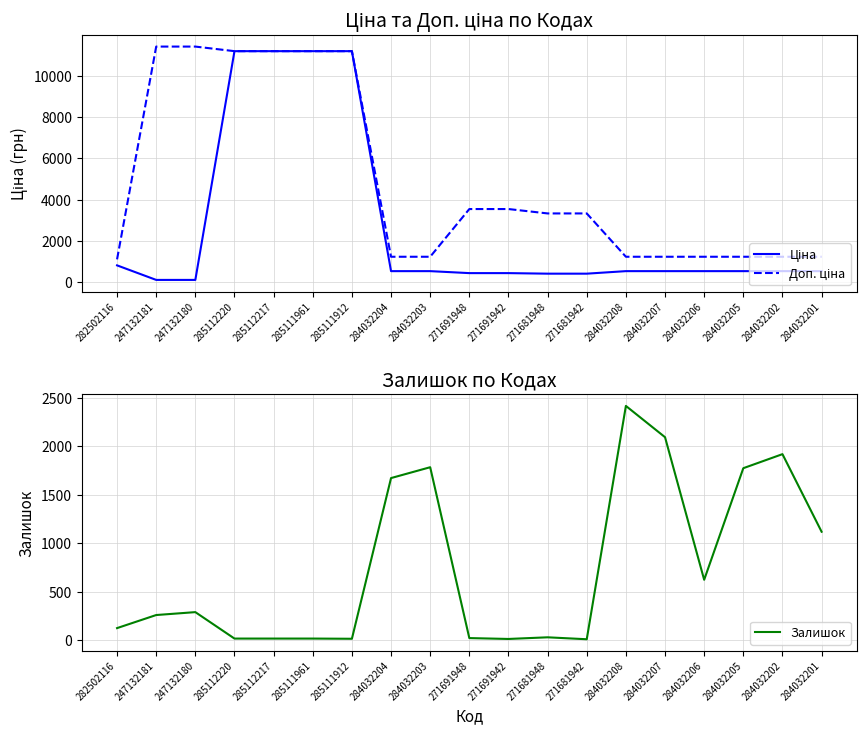

Reading right to left, extract all data points from this chart.

Ціна: 284032201=539.0	284032202=539.0	284032205=539.0	284032206=539.0	284032207=539.0	284032208=539.0	271681942=416.6	271681948=416.6	271691942=443.1	271691948=443.1	284032203=539.0	284032204=539.0	285111912=11188.2	285111961=11188.2	285112217=11188.2	285112220=11188.2	247132180=114.1	247132181=114.1	282502116=818.5
Доп. ціна: 284032201=1235.4	284032202=1235.4	284032205=1235.4	284032206=1235.4	284032207=1235.4	284032208=1235.4	271681942=3332.5	271681948=3332.5	271691942=3545.0	271691948=3545.0	284032203=1235.4	284032204=1235.4	285111912=11188.2	285111961=11188.2	285112217=11188.2	285112220=11188.2	247132180=11410.0	247132181=11410.0	282502116=1109.2
Залишок: 284032201=1120.0	284032202=1921.0	284032205=1776.0	284032206=624.0	284032207=2096.0	284032208=2419.0	271681942=10.0	271681948=30.0	271691942=13.0	271691948=22.0	284032203=1786.0	284032204=1674.0	285111912=15.0	285111961=17.0	285112217=17.0	285112220=17.0	247132180=290.0	247132181=260.0	282502116=125.0